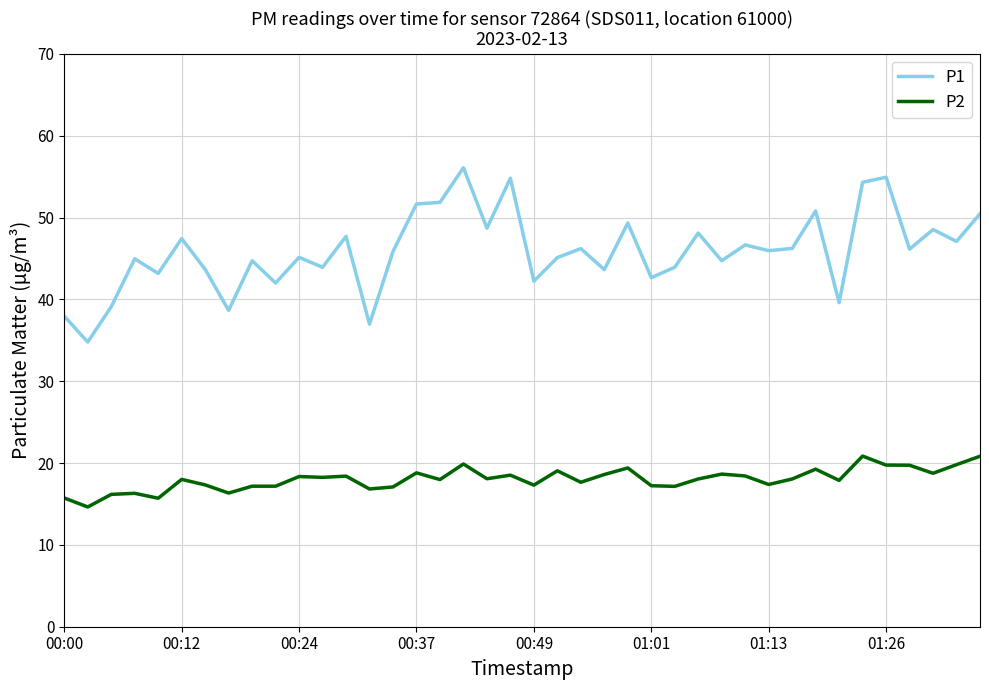

What are all the series names shown in the legend?

P1, P2